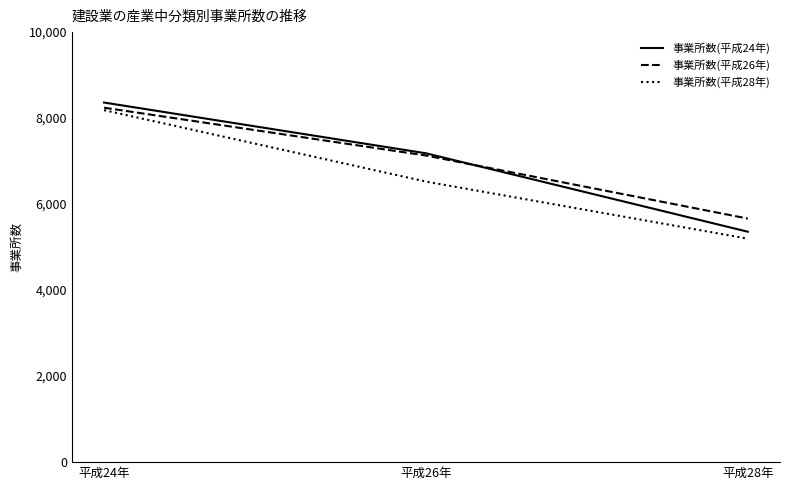

What is the sum of the 事業所数(平成28年) values at 平成24年 and 平成26年?

14709